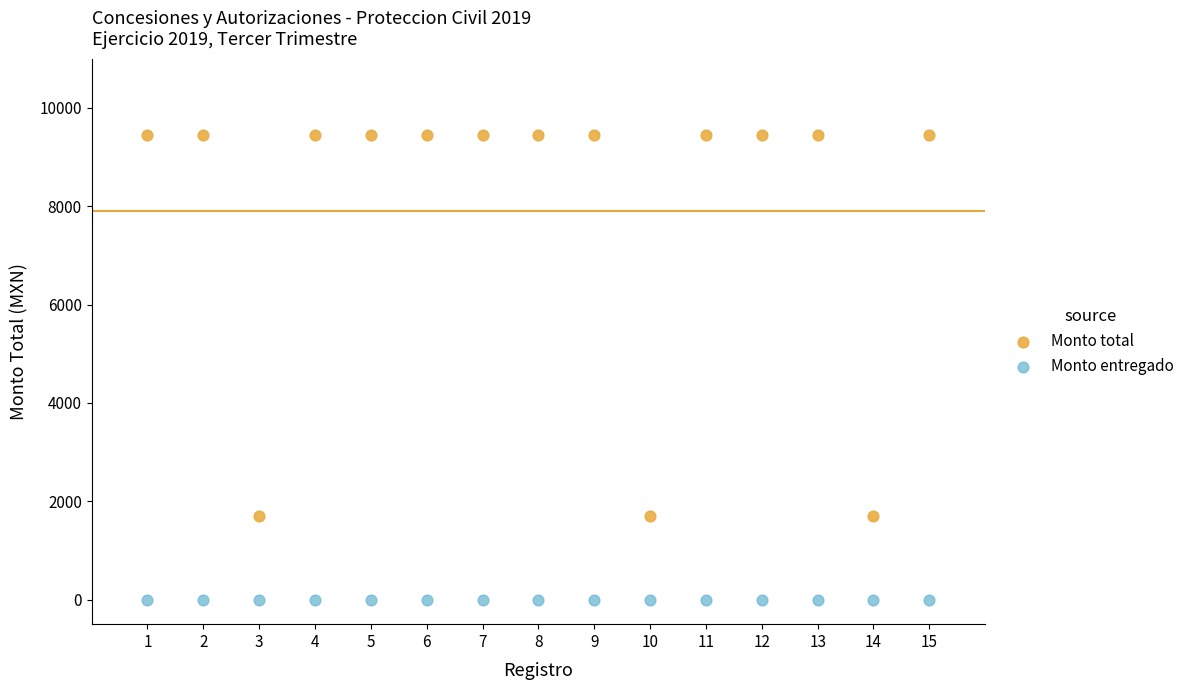

Which series contains the lowest Y value?

Monto entregado